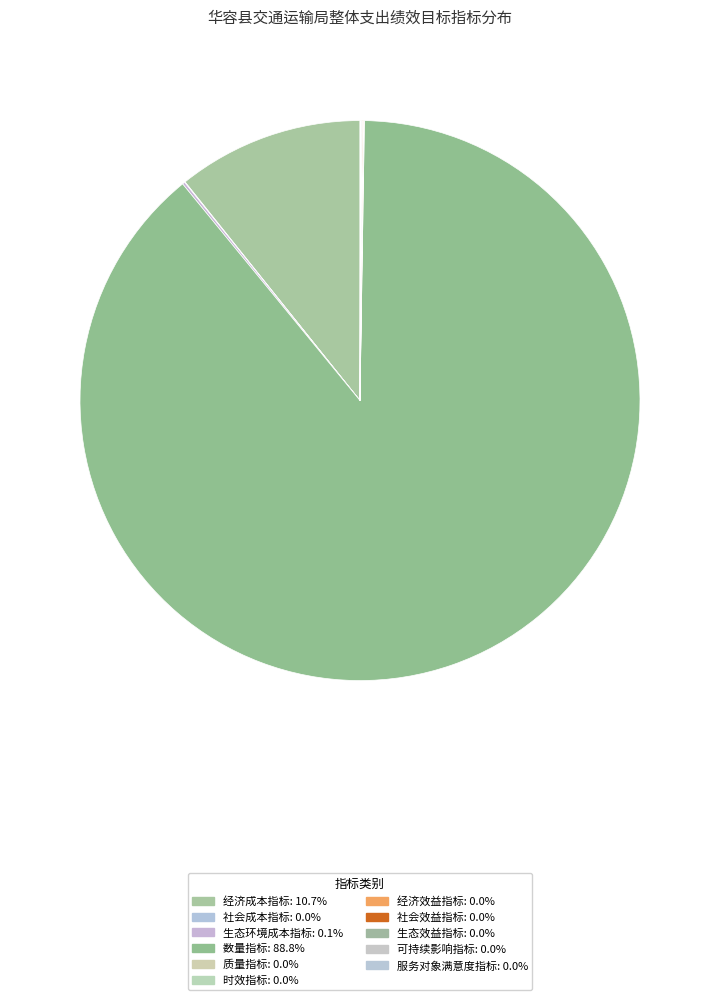

Count the number of slices in the pie.

11